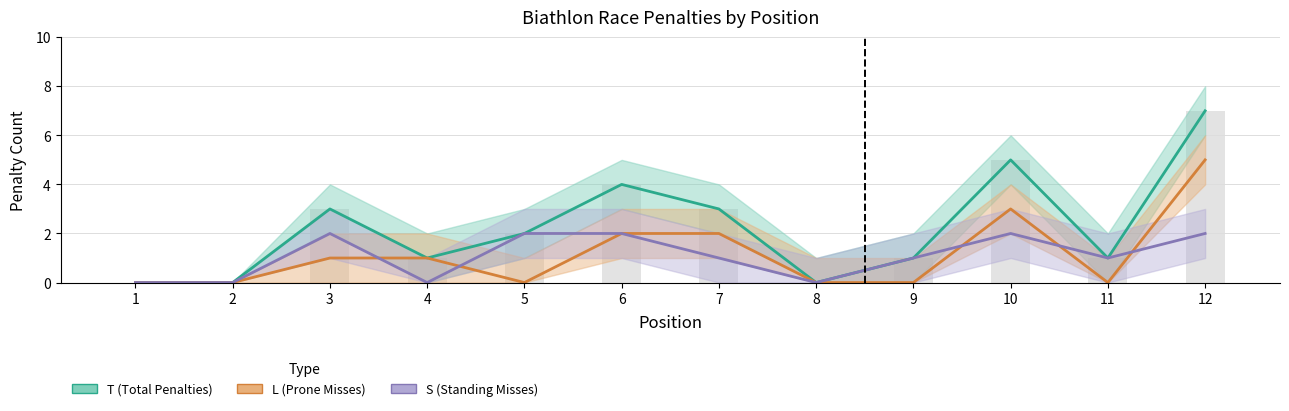

Between 1 and 12, which series saw the biggest shift?

T (Total Penalties)